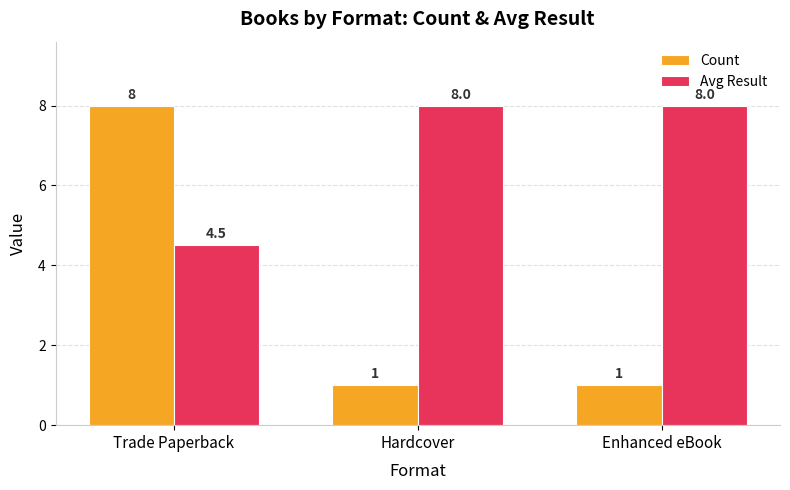

What is the total value across all series at Trade Paperback?

12.5